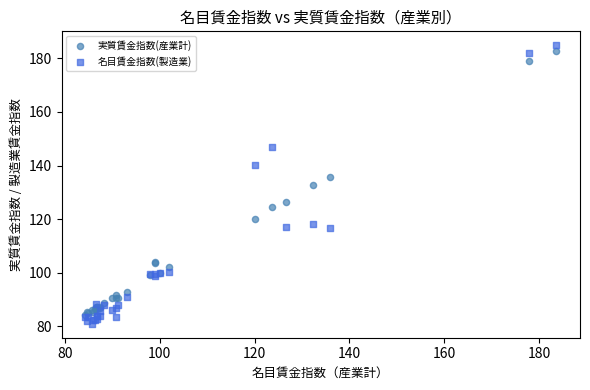

Which series has the widest spread of Y values?

名目賃金指数(製造業)